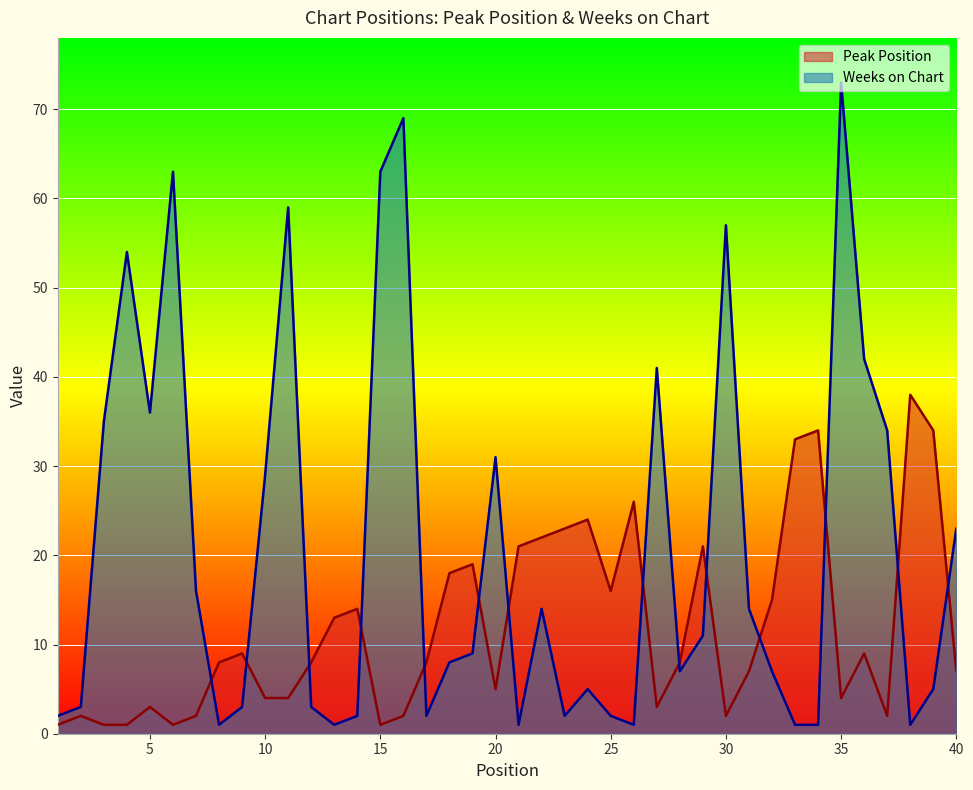

What is the lowest value of the Peak Position series?

1